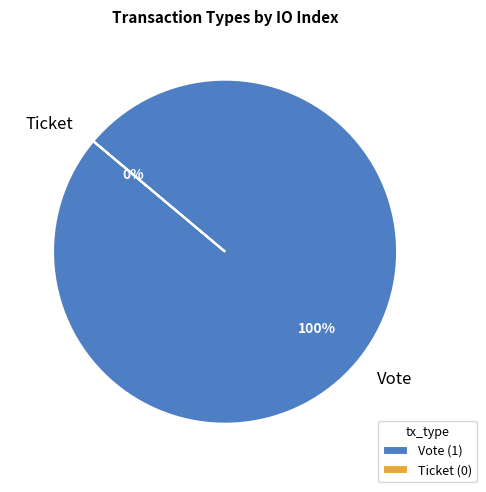

Is the sum of Vote and Ticket greater than half?

Yes